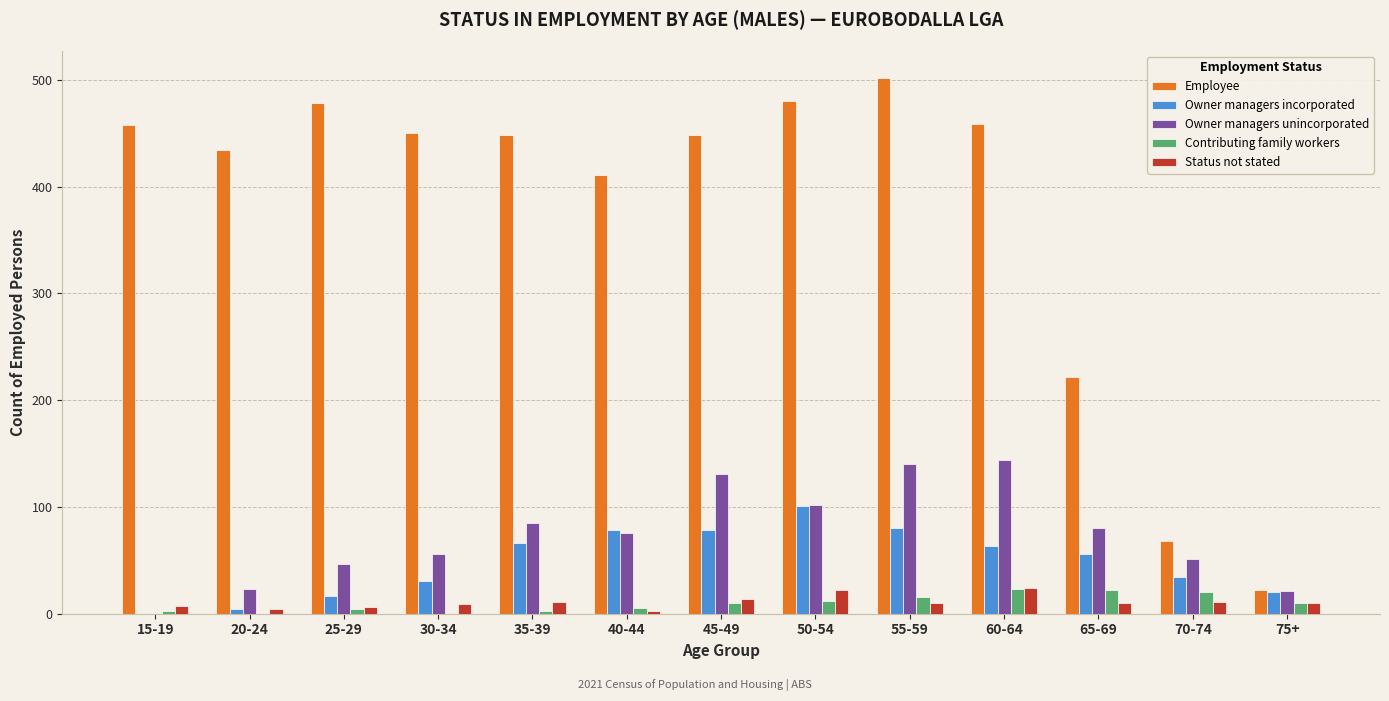

Read the Owner managers incorporated value at 70-74.

34